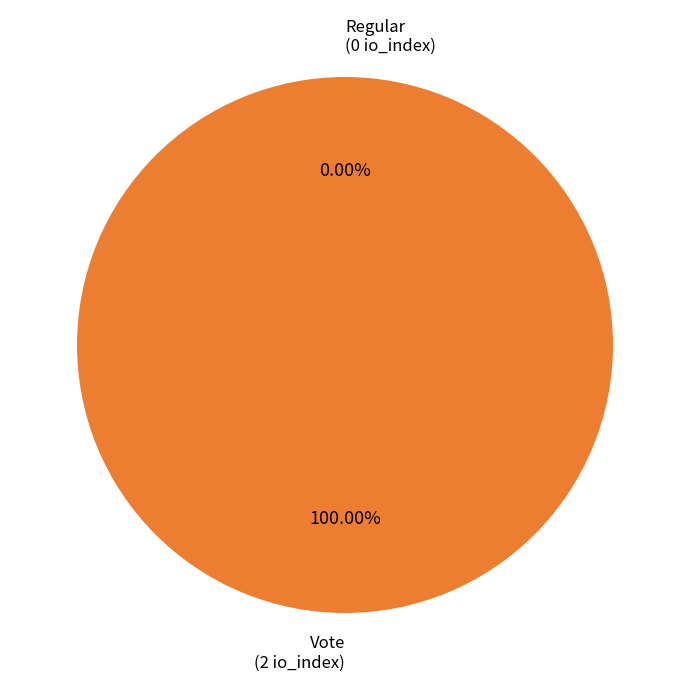

Which category has the smallest portion of the pie?

Regular